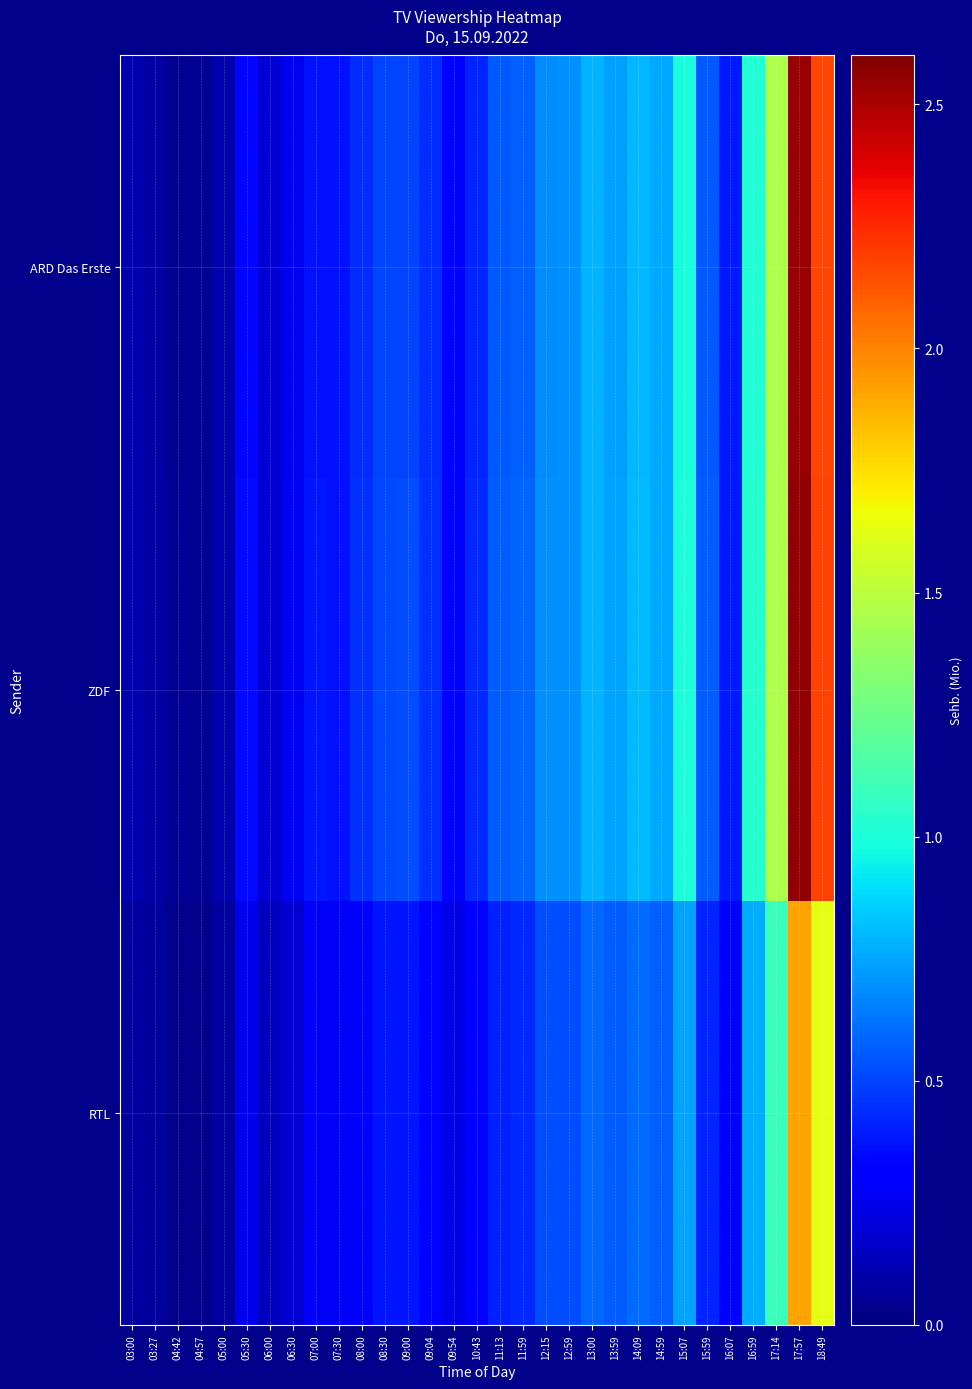

What is the difference between the highest and lowest values at 09:54?

0.1